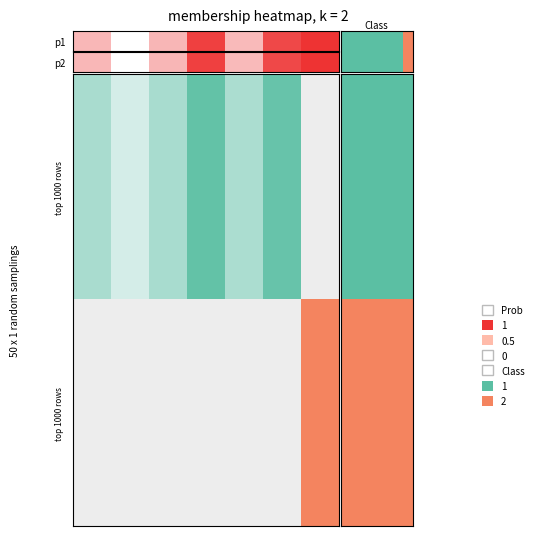

Reading left to right, extract all data points from this chart.

0=0	1=0	2=0	3=0	4=0	5=0	6=1